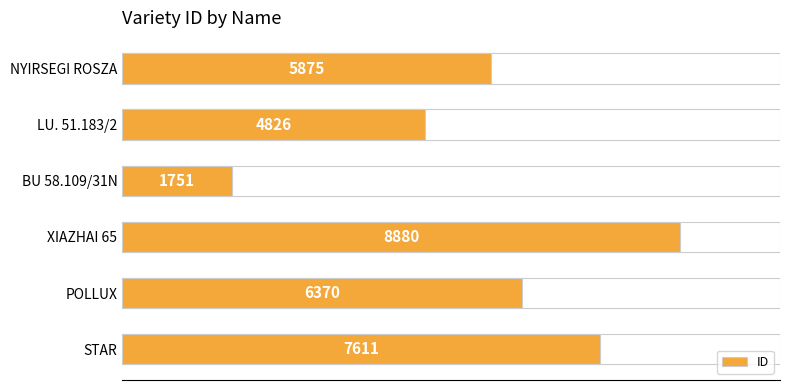

What is the approximate value at STAR?

7611